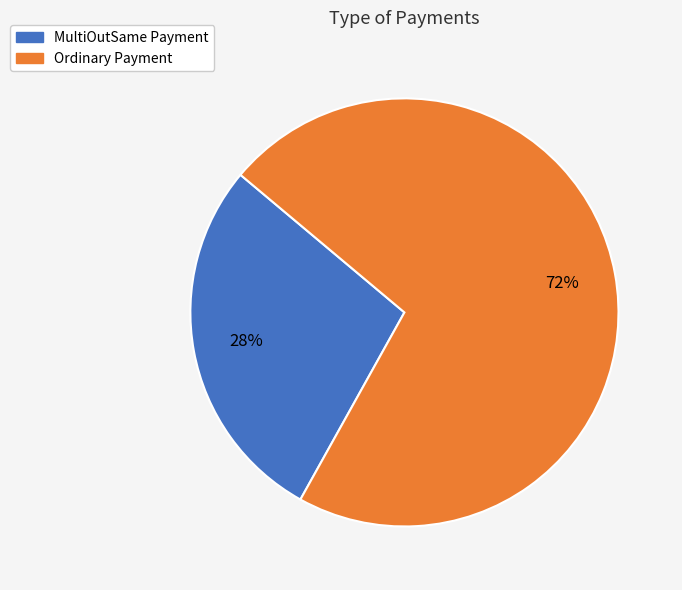

True or false: Ordinary Payment accounts for 72% of the total.

True